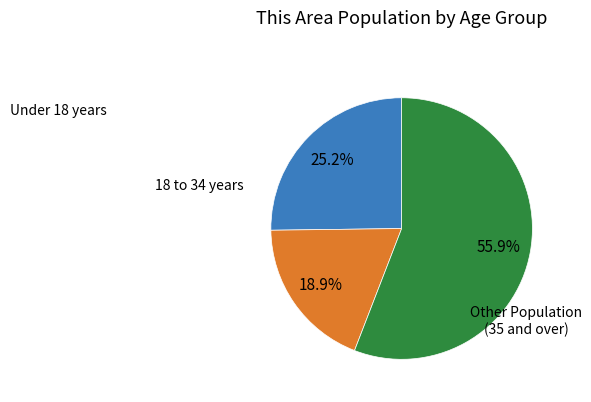

Is there a majority slice in this chart?

Yes